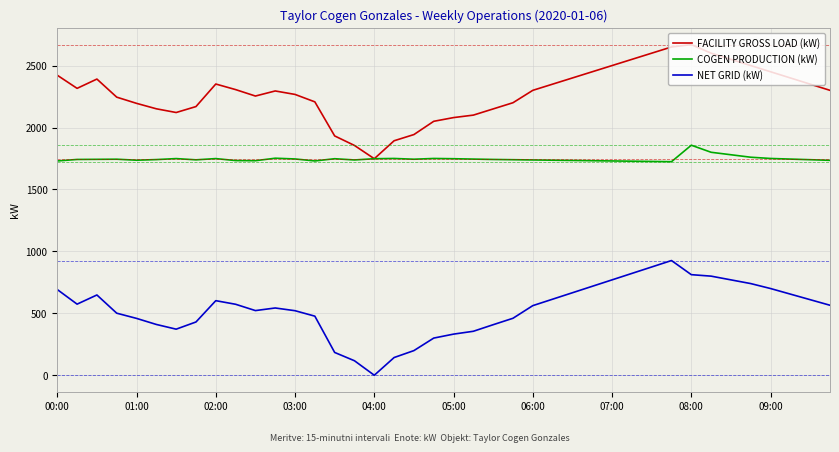

True or false: FACILITY GROSS LOAD (kW) and NET GRID (kW) intersect in this chart.

False